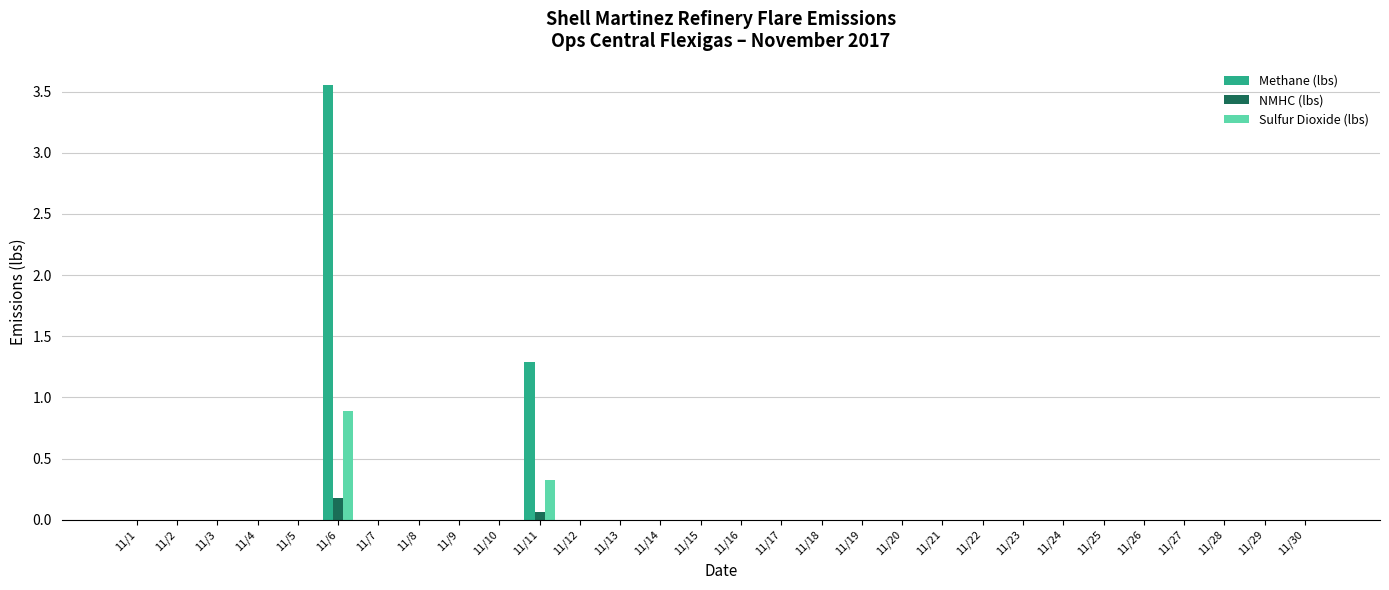

Is it true that Methane (lbs) equals -1.4 at 11/25?

False